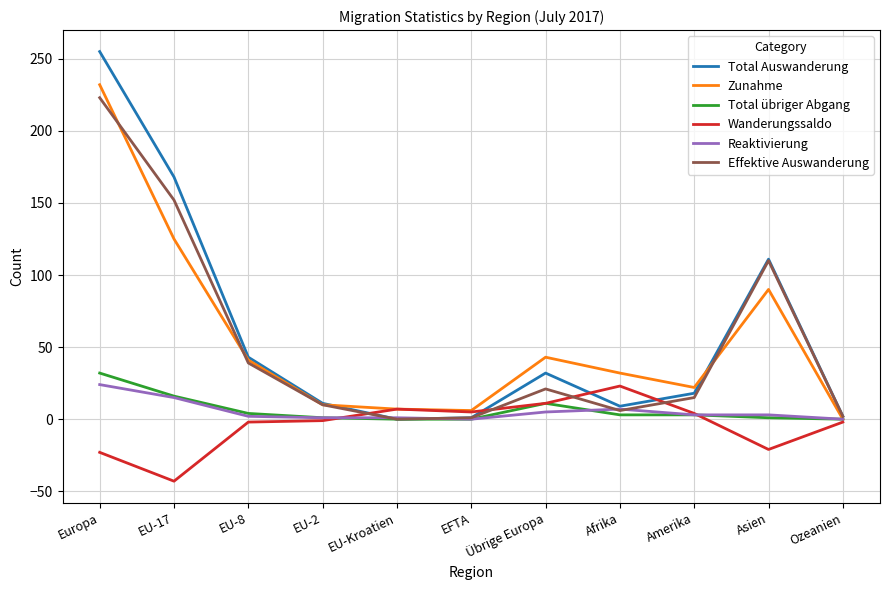

What is the difference between the second highest and minimum values in the Effektive Auswanderung series?

152